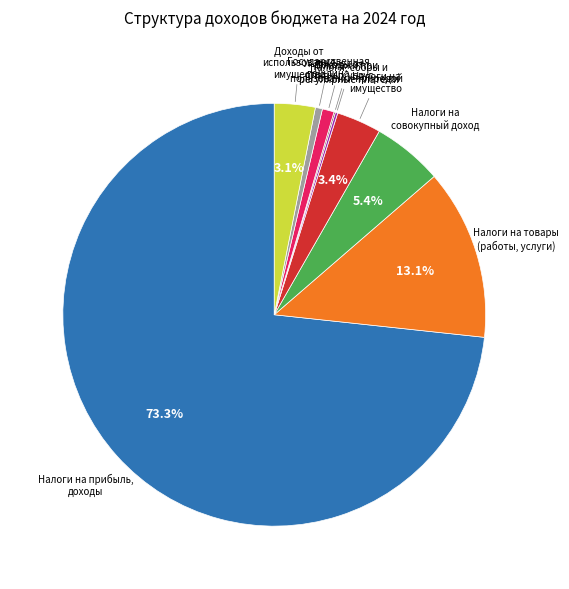

What portion of the pie excludes Доходы от использования имущества?

96.9%